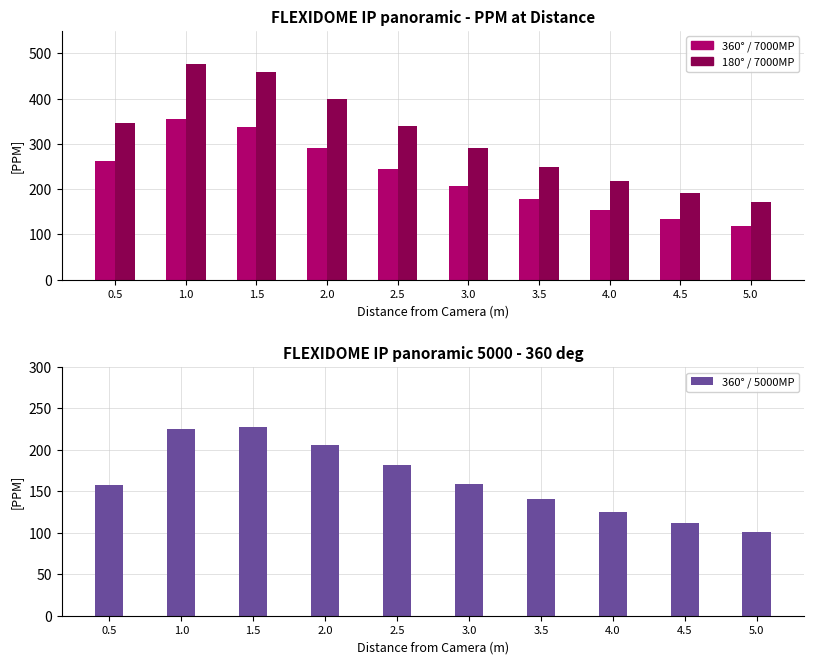

What position from the right is 0.5?

10